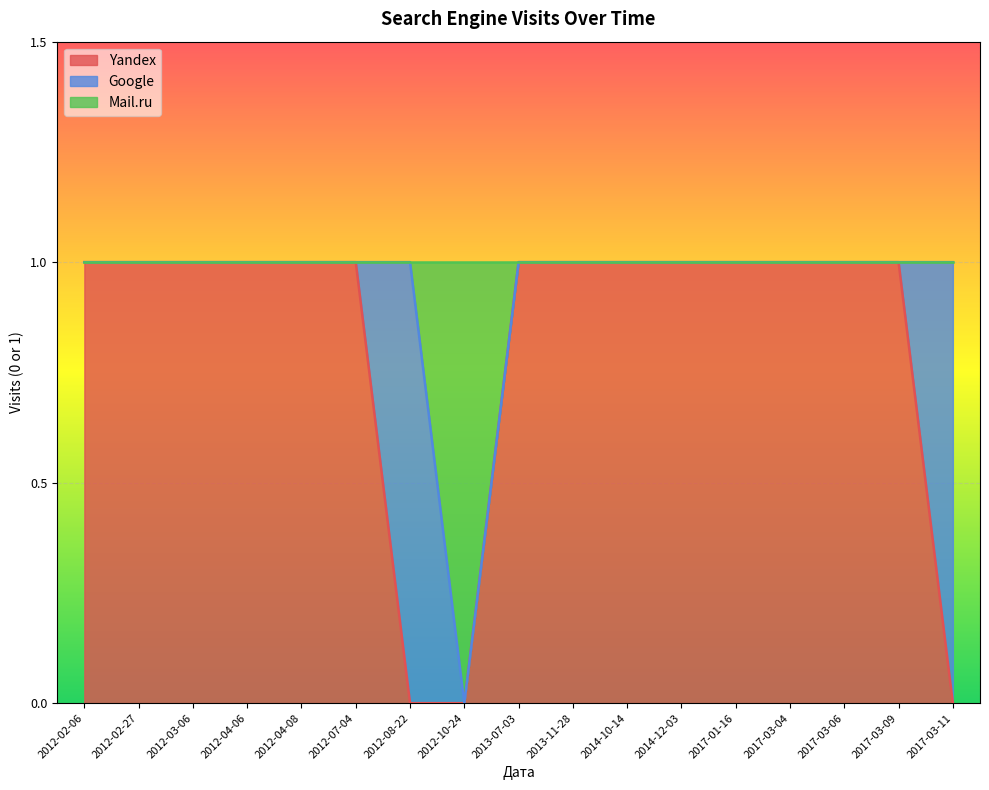

The Yandex series shows 2 at 2012-07-04. True or false?

False